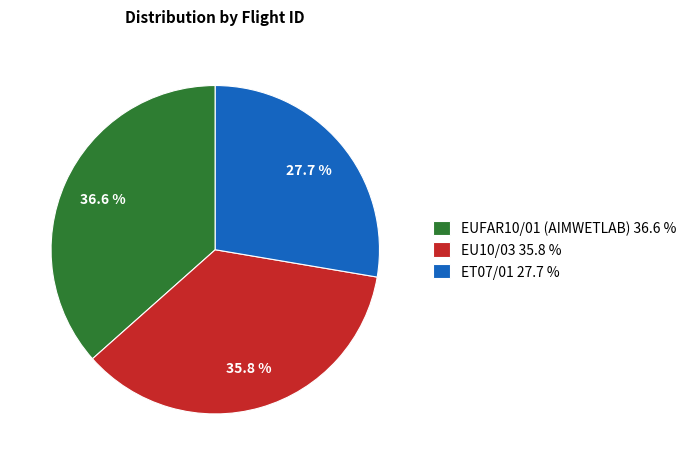

To the nearest percent, what is the combined percentage of ET07/01 and EUFAR10/01 (AIMWETLAB)?

64%